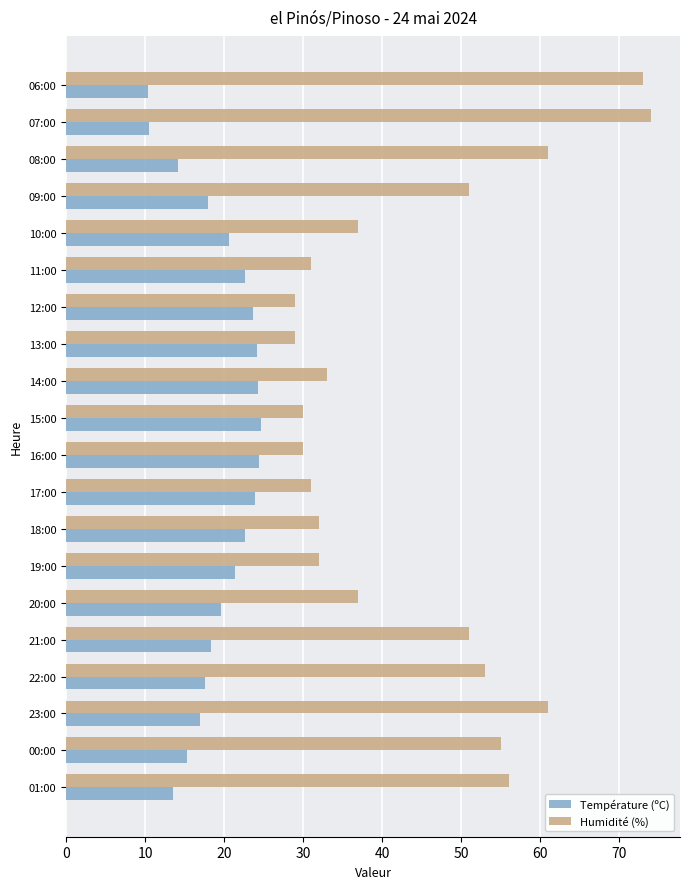

What is the difference between the second highest and second lowest values in the Humidité (%) series?

44.0